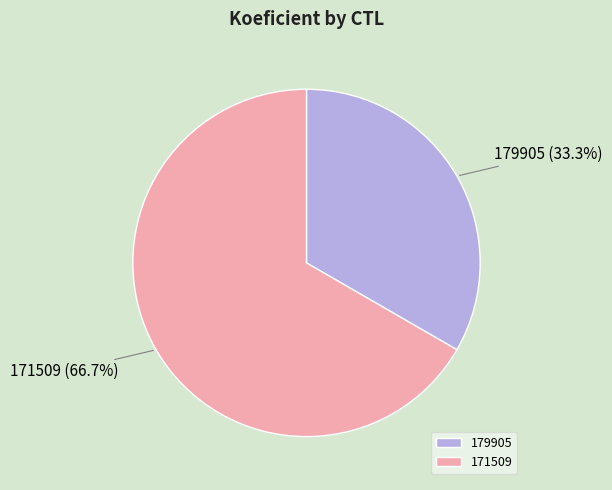

Which slice is the largest?

171509